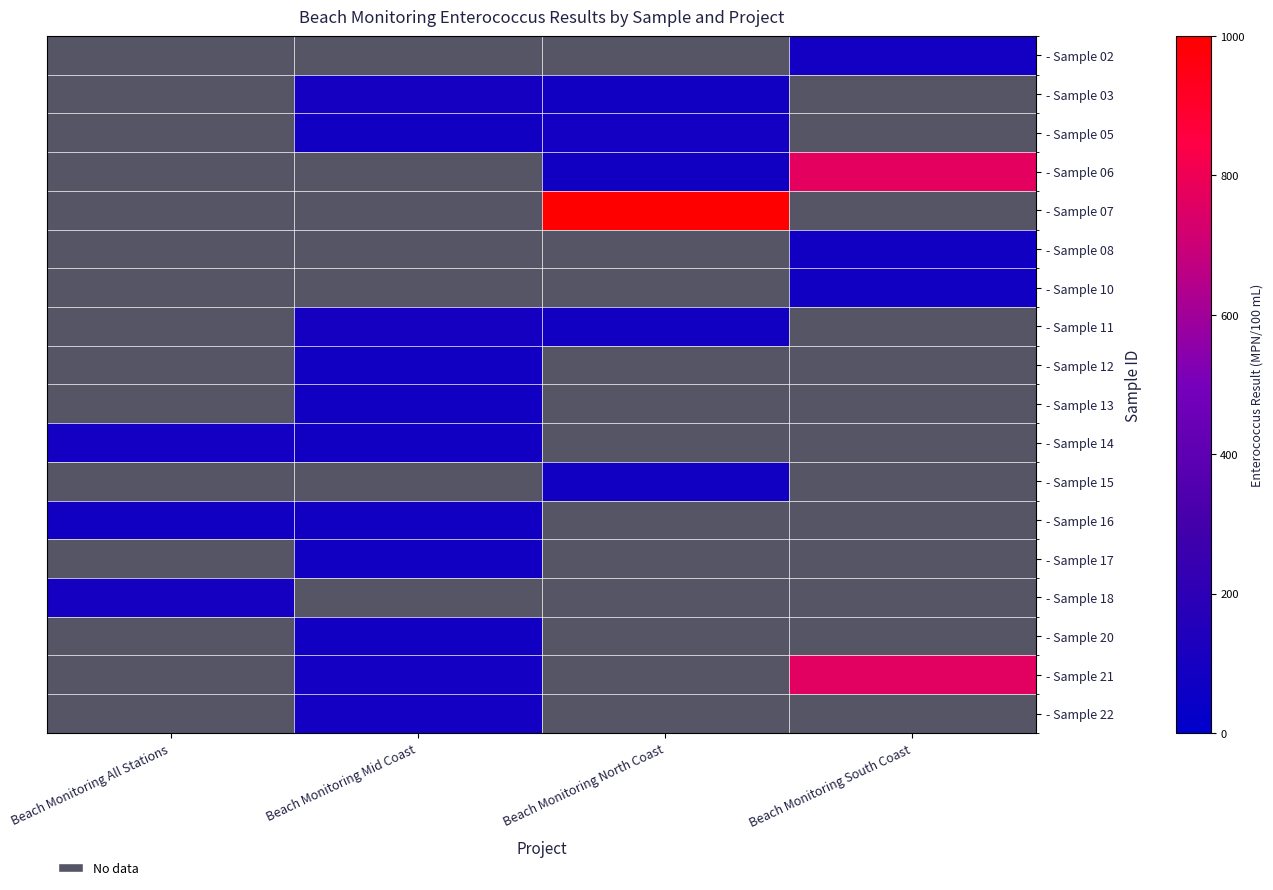

The - Sample 05 series shows 44.9 at Beach Monitoring North Coast. True or false?

False